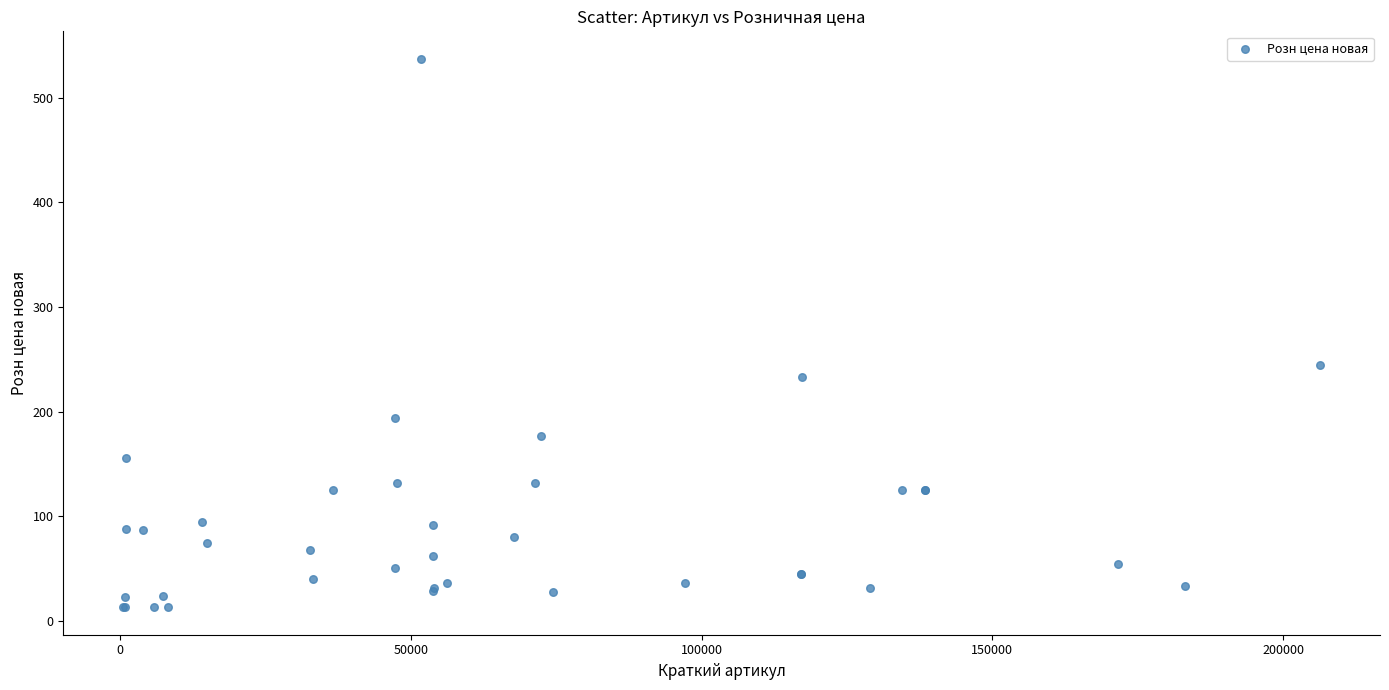

What Y value in the scatter plot is closest to 275?

244.9